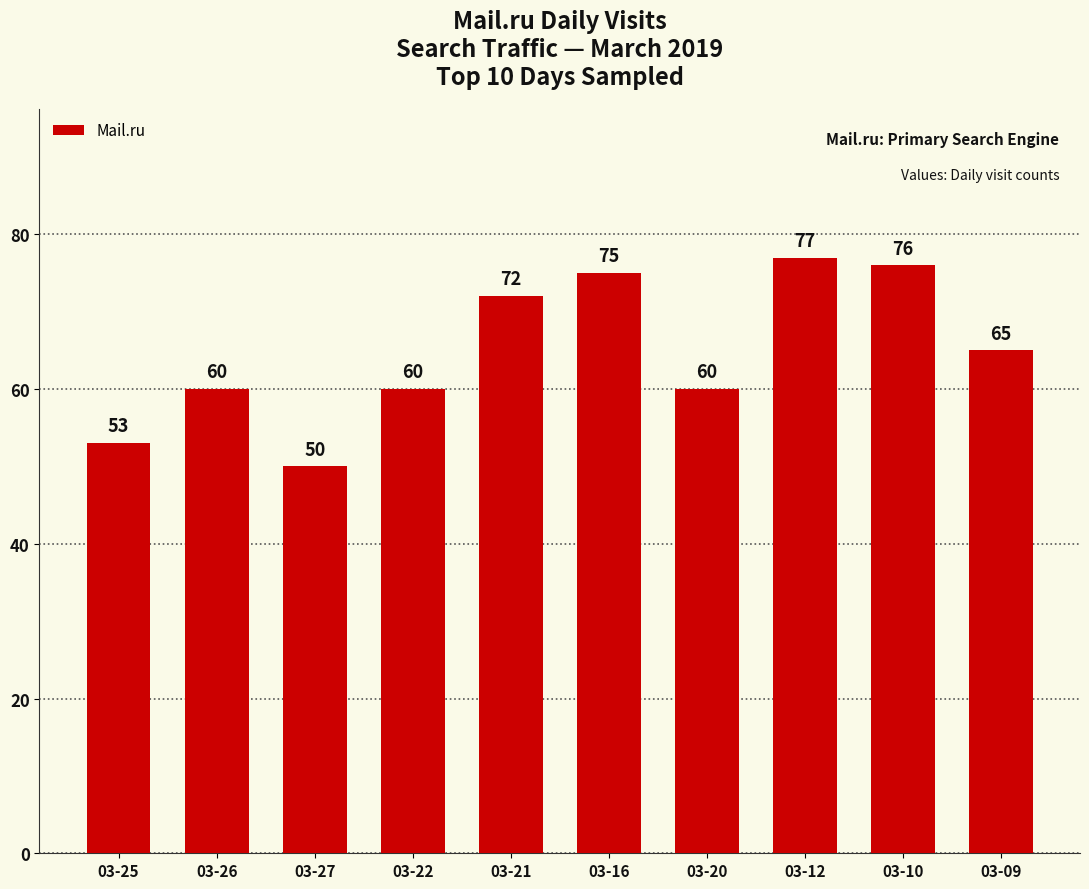

What is the difference between the maximum and minimum values?

27